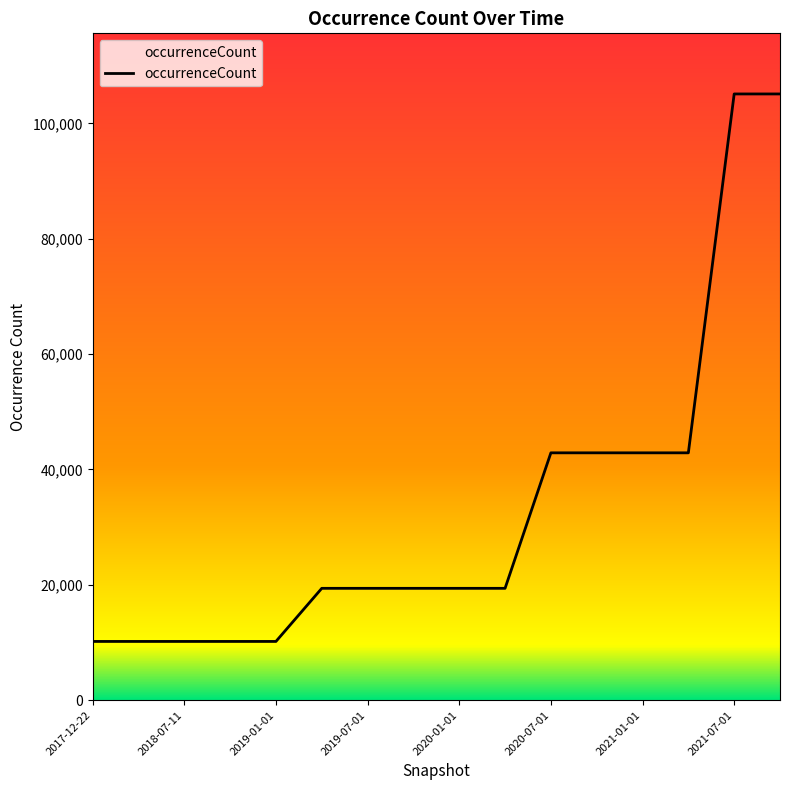

What is the smallest value displayed?

10184